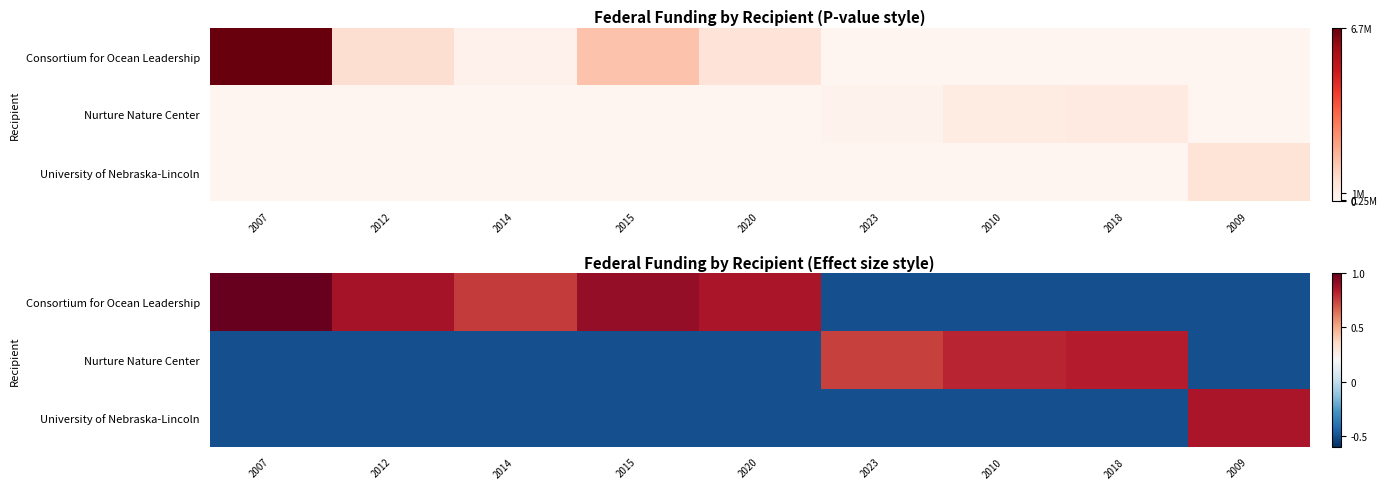

The Consortium for Ocean Leadership series shows 0.9 at 2020. True or false?

True